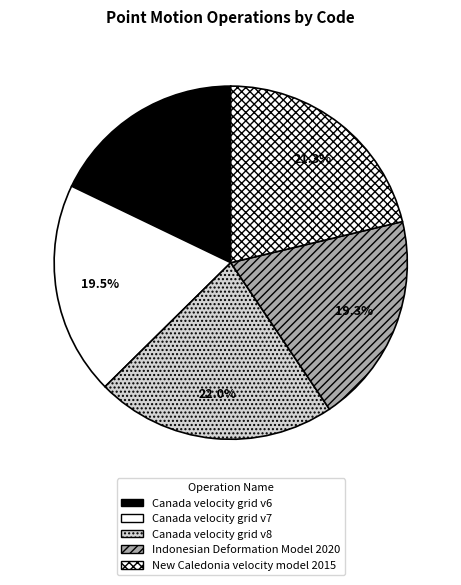

How many slices are in this pie chart?

5